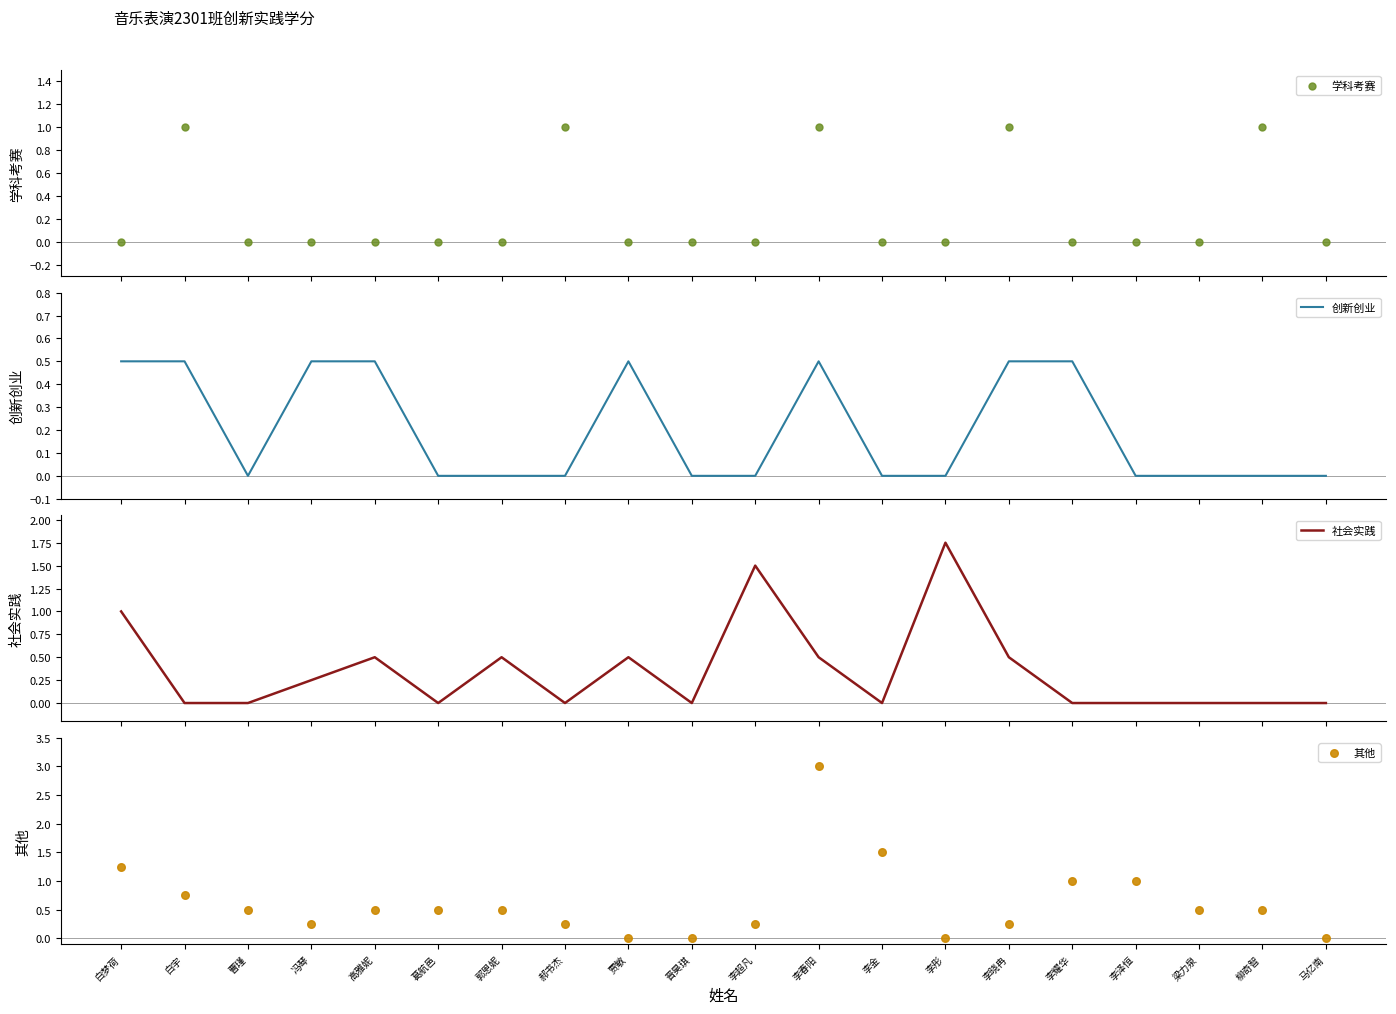

Which series contains the lowest Y value?

学科考赛